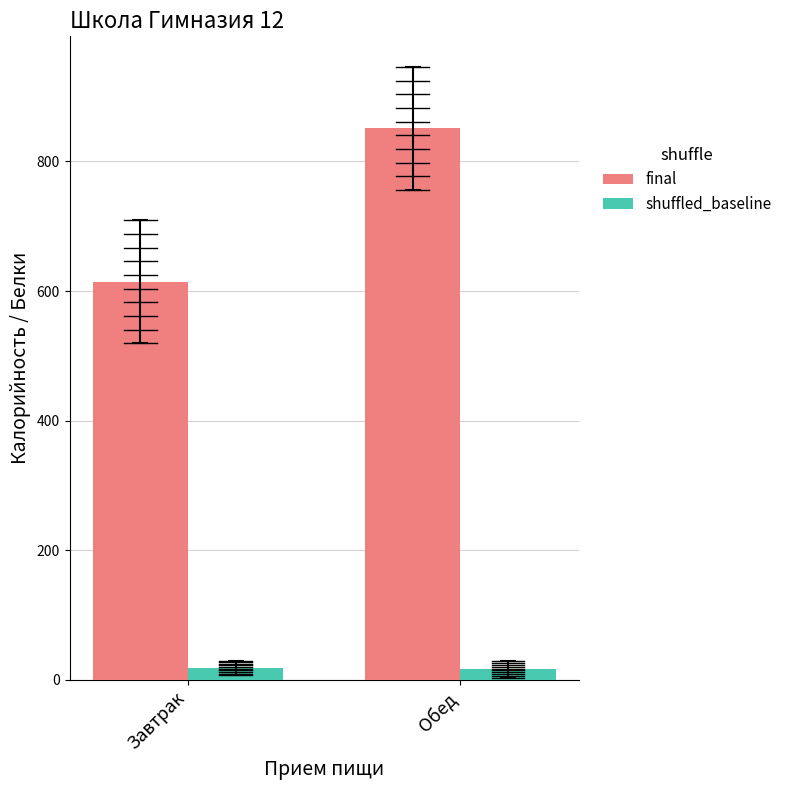

What is the label of the 2nd bar from the left?

Обед